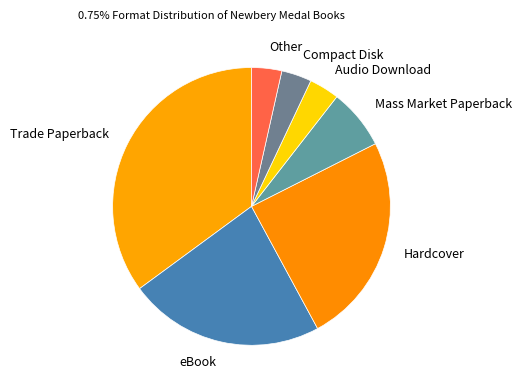

Is there any slice that represents more than half of the pie?

No